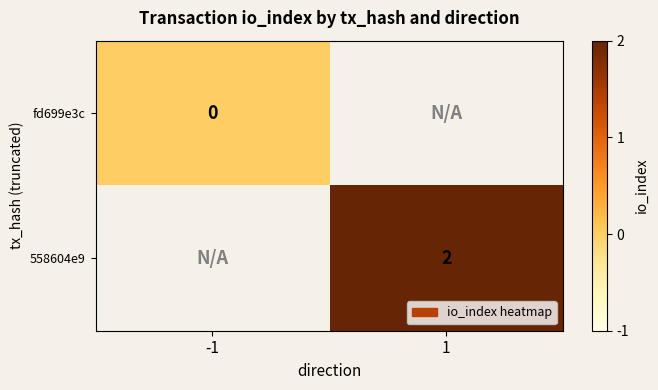

The value of 558604e9 at 1 is 1. True or false?

False